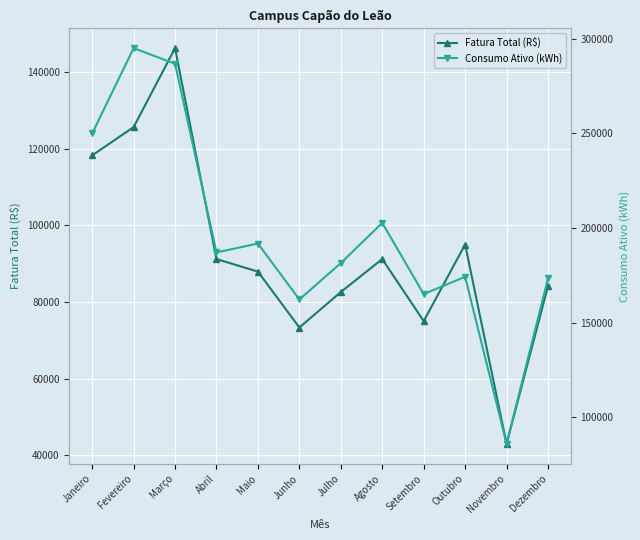

Rank the series by their average value, from highest to lowest.

Consumo Ativo (kWh), Fatura Total (R$)